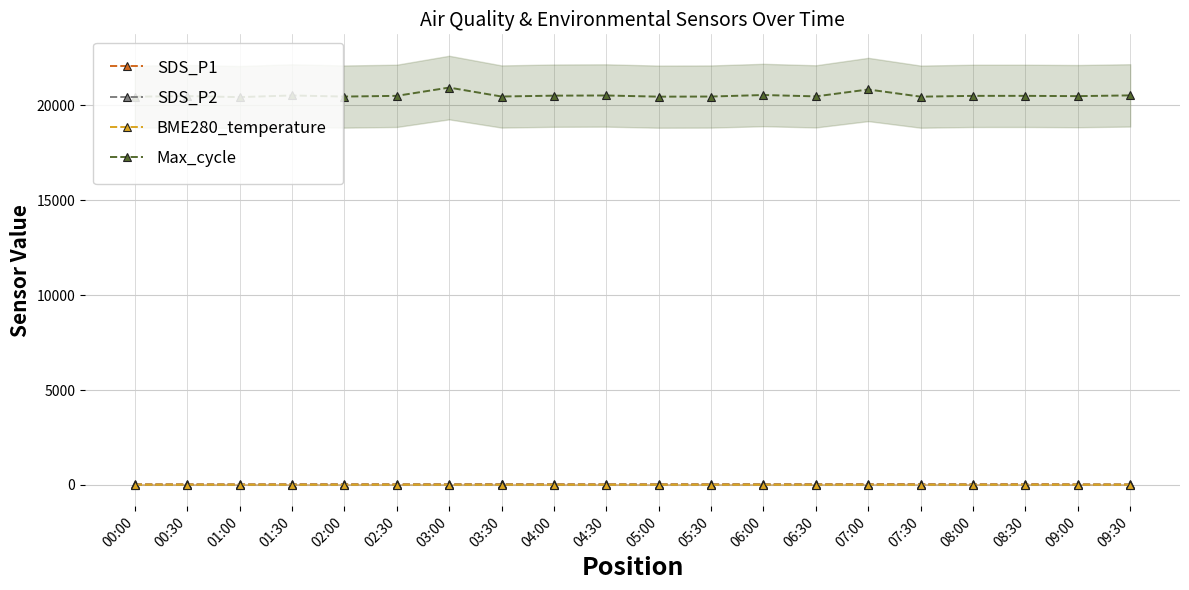

Is the value of SDS_P2 at 07:30 greater than the value of BME280_temperature at 04:00?

Yes